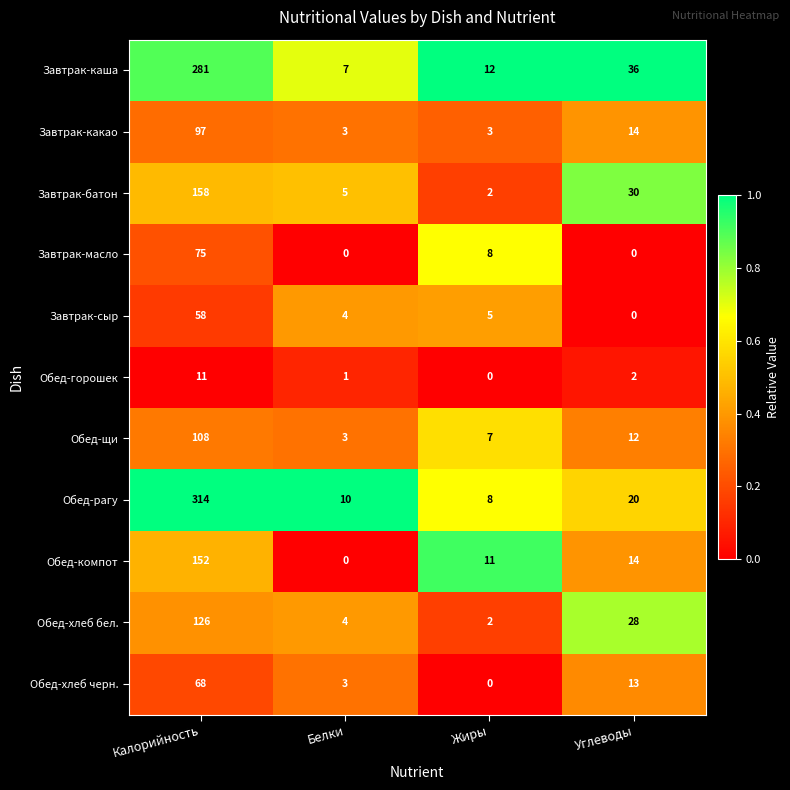

List the series in order of their peak value, lowest first.

Обед-горошек, Завтрак-сыр, Обед-хлеб черн., Завтрак-масло, Завтрак-какао, Обед-щи, Обед-хлеб бел., Обед-компот, Завтрак-батон, Завтрак-каша, Обед-рагу